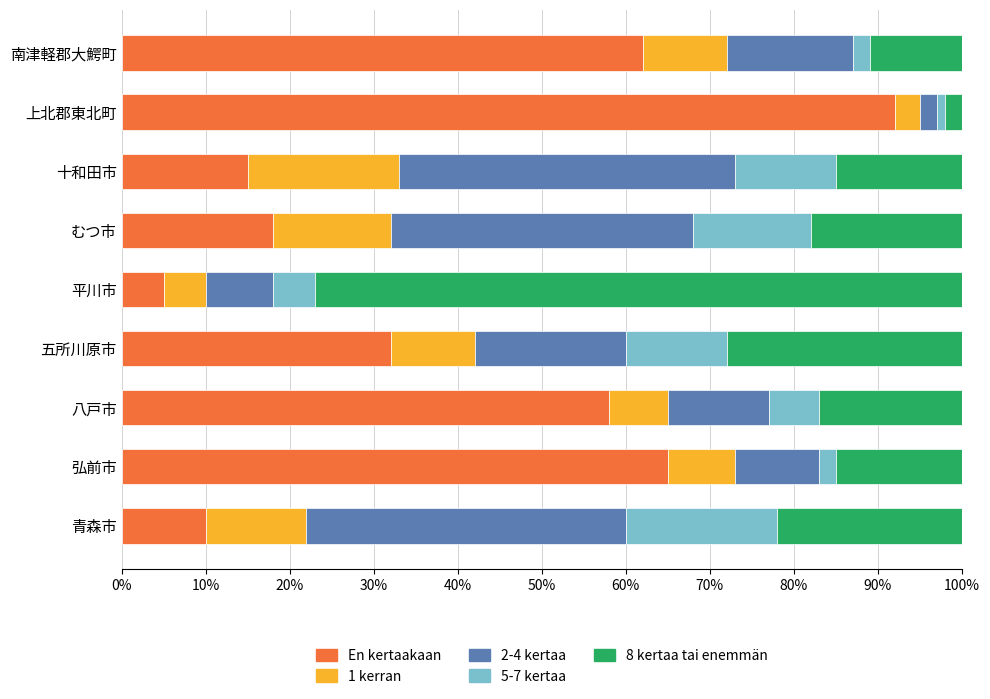

Is it true that En kertaakaan equals 21.4 at 五所川原市?

False